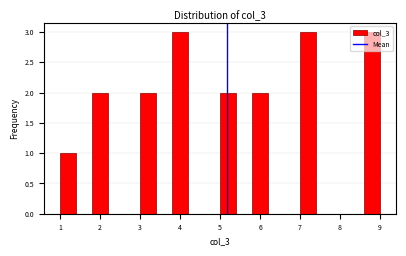

What is the height of the bar covering 7.0 to 7.4 on the x-axis? The values are not printed on the chart, so give them approximately, as read against the axis.

3